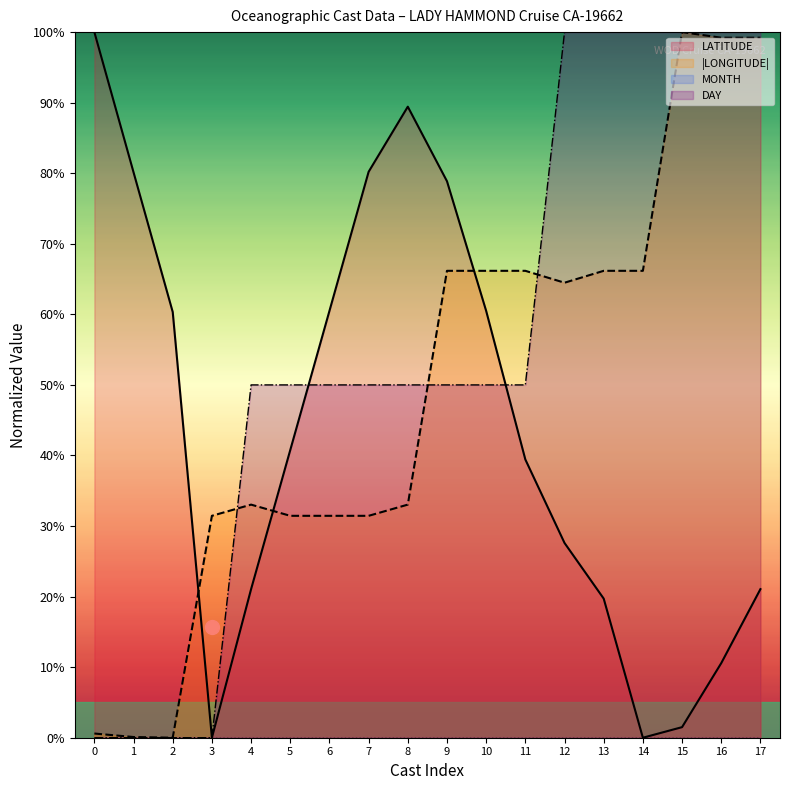

True or false: DAY has more than 0 points higher than both neighbors.

False